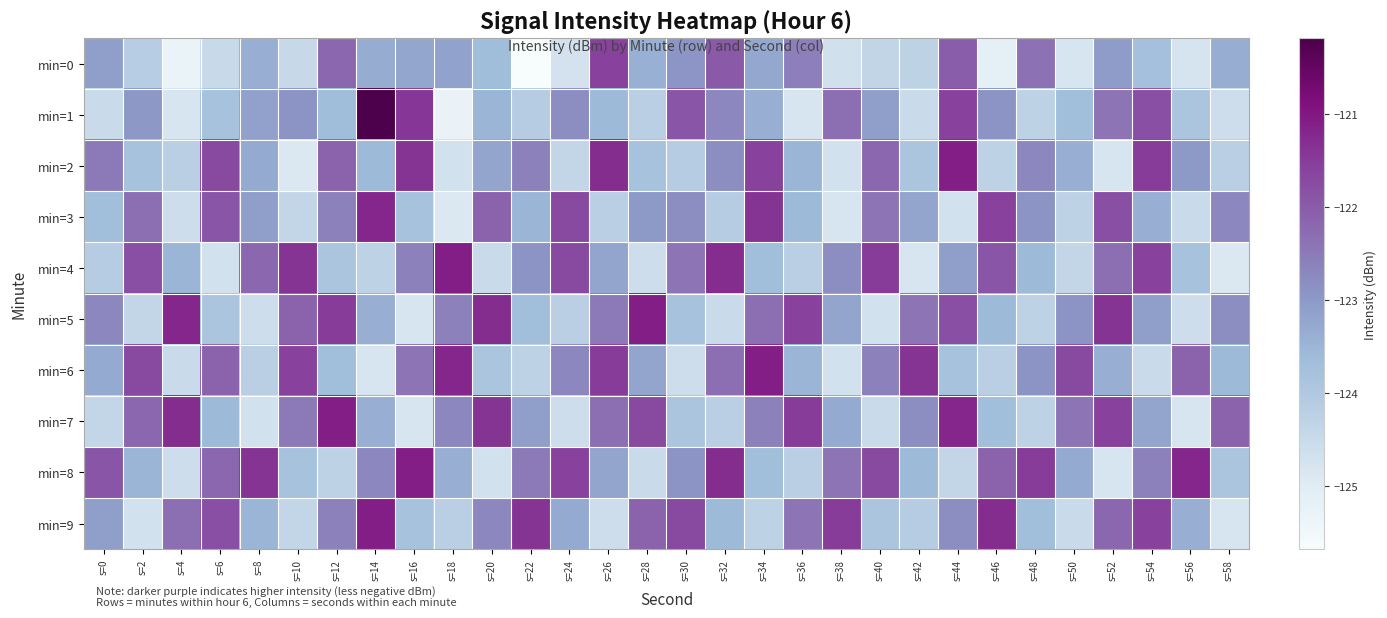

Reading right to left, transcribe all the data shown in this chart.

min=0: s=58=-123.3	s=56=-124.8	s=54=-123.8	s=52=-123.0	s=50=-124.8	s=48=-122.4	s=46=-125.2	s=44=-122.0	s=42=-124.3	s=40=-124.4	s=38=-124.7	s=36=-122.6	s=34=-123.3	s=32=-122.0	s=30=-122.9	s=28=-123.4	s=26=-121.6	s=24=-124.7	s=22=-125.7	s=20=-123.7	s=18=-123.2	s=16=-123.2	s=14=-123.3	s=12=-122.2	s=10=-124.5	s=8=-123.4	s=6=-124.5	s=4=-125.3	s=2=-124.1	s=0=-123.1
min=1: s=58=-124.6	s=56=-123.9	s=54=-121.8	s=52=-122.4	s=50=-123.7	s=48=-124.3	s=46=-122.9	s=44=-121.6	s=42=-124.5	s=40=-123.1	s=38=-122.3	s=36=-124.8	s=34=-123.4	s=32=-122.7	s=30=-121.9	s=28=-124.2	s=26=-123.6	s=24=-122.8	s=22=-124.1	s=20=-123.5	s=18=-125.3	s=16=-121.4	s=14=-120.2	s=12=-123.7	s=10=-122.9	s=8=-123.1	s=6=-123.8	s=4=-124.8	s=2=-123.0	s=0=-124.5
min=2: s=58=-124.2	s=56=-123.0	s=54=-121.5	s=52=-124.8	s=50=-123.4	s=48=-122.7	s=46=-124.3	s=44=-121.1	s=42=-123.9	s=40=-122.2	s=38=-124.7	s=36=-123.5	s=34=-121.6	s=32=-122.8	s=30=-124.1	s=28=-123.8	s=26=-121.3	s=24=-124.4	s=22=-122.6	s=20=-123.2	s=18=-124.7	s=16=-121.4	s=14=-123.6	s=12=-122.1	s=10=-124.9	s=8=-123.3	s=6=-121.7	s=4=-124.2	s=2=-123.8	s=0=-122.5
min=3: s=58=-122.7	s=56=-124.5	s=54=-123.4	s=52=-121.8	s=50=-124.3	s=48=-122.9	s=46=-121.6	s=44=-124.7	s=42=-123.2	s=40=-122.4	s=38=-124.8	s=36=-123.6	s=34=-121.4	s=32=-124.1	s=30=-122.8	s=28=-123.0	s=26=-124.2	s=24=-121.7	s=22=-123.5	s=20=-122.1	s=18=-124.9	s=16=-123.8	s=14=-121.2	s=12=-122.6	s=10=-124.4	s=8=-123.1	s=6=-121.9	s=4=-124.6	s=2=-122.3	s=0=-123.7
min=4: s=58=-124.9	s=56=-123.8	s=54=-121.6	s=52=-122.3	s=50=-124.4	s=48=-123.6	s=46=-121.9	s=44=-123.1	s=42=-124.8	s=40=-121.5	s=38=-122.8	s=36=-124.2	s=34=-123.7	s=32=-121.3	s=30=-122.4	s=28=-124.6	s=26=-123.2	s=24=-121.7	s=22=-122.9	s=20=-124.5	s=18=-121.1	s=16=-122.6	s=14=-124.3	s=12=-123.9	s=10=-121.4	s=8=-122.2	s=6=-124.7	s=4=-123.5	s=2=-121.8	s=0=-124.1
min=5: s=58=-122.8	s=56=-124.6	s=54=-123.1	s=52=-121.4	s=50=-122.9	s=48=-124.3	s=46=-123.6	s=44=-121.8	s=42=-122.4	s=40=-124.7	s=38=-123.2	s=36=-121.6	s=34=-122.3	s=32=-124.5	s=30=-123.8	s=28=-121.1	s=26=-122.5	s=24=-124.2	s=22=-123.7	s=20=-121.3	s=18=-122.6	s=16=-124.8	s=14=-123.4	s=12=-121.5	s=10=-122.1	s=8=-124.6	s=6=-123.9	s=4=-121.2	s=2=-124.4	s=0=-122.7
min=6: s=58=-123.6	s=56=-122.1	s=54=-124.5	s=52=-123.4	s=50=-121.7	s=48=-122.9	s=46=-124.2	s=44=-123.8	s=42=-121.4	s=40=-122.6	s=38=-124.7	s=36=-123.5	s=34=-121.1	s=32=-122.3	s=30=-124.6	s=28=-123.2	s=26=-121.5	s=24=-122.7	s=22=-124.3	s=20=-123.9	s=18=-121.2	s=16=-122.4	s=14=-124.8	s=12=-123.7	s=10=-121.6	s=8=-124.2	s=6=-122.1	s=4=-124.5	s=2=-121.7	s=0=-123.3
min=7: s=58=-122.1	s=56=-124.8	s=54=-123.2	s=52=-121.6	s=50=-122.4	s=48=-124.3	s=46=-123.7	s=44=-121.2	s=42=-122.8	s=40=-124.5	s=38=-123.3	s=36=-121.5	s=34=-122.6	s=32=-124.2	s=30=-123.9	s=28=-121.7	s=26=-122.3	s=24=-124.6	s=22=-123.1	s=20=-121.4	s=18=-122.7	s=16=-124.8	s=14=-123.4	s=12=-121.1	s=10=-122.5	s=8=-124.7	s=6=-123.6	s=4=-121.3	s=2=-122.2	s=0=-124.4
min=8: s=58=-123.9	s=56=-121.2	s=54=-122.6	s=52=-124.8	s=50=-123.3	s=48=-121.5	s=46=-122.1	s=44=-124.4	s=42=-123.6	s=40=-121.7	s=38=-122.4	s=36=-124.2	s=34=-123.7	s=32=-121.3	s=30=-122.9	s=28=-124.5	s=26=-123.2	s=24=-121.6	s=22=-122.5	s=20=-124.7	s=18=-123.4	s=16=-121.1	s=14=-122.7	s=12=-124.3	s=10=-123.8	s=8=-121.4	s=6=-122.2	s=4=-124.6	s=2=-123.5	s=0=-121.9
min=9: s=58=-124.8	s=56=-123.4	s=54=-121.6	s=52=-122.2	s=50=-124.5	s=48=-123.7	s=46=-121.3	s=44=-122.8	s=42=-124.1	s=40=-123.9	s=38=-121.5	s=36=-122.4	s=34=-124.3	s=32=-123.6	s=30=-121.7	s=28=-122.1	s=26=-124.6	s=24=-123.3	s=22=-121.4	s=20=-122.7	s=18=-124.2	s=16=-123.8	s=14=-121.1	s=12=-122.6	s=10=-124.4	s=8=-123.5	s=6=-121.8	s=4=-122.3	s=2=-124.7	s=0=-123.1